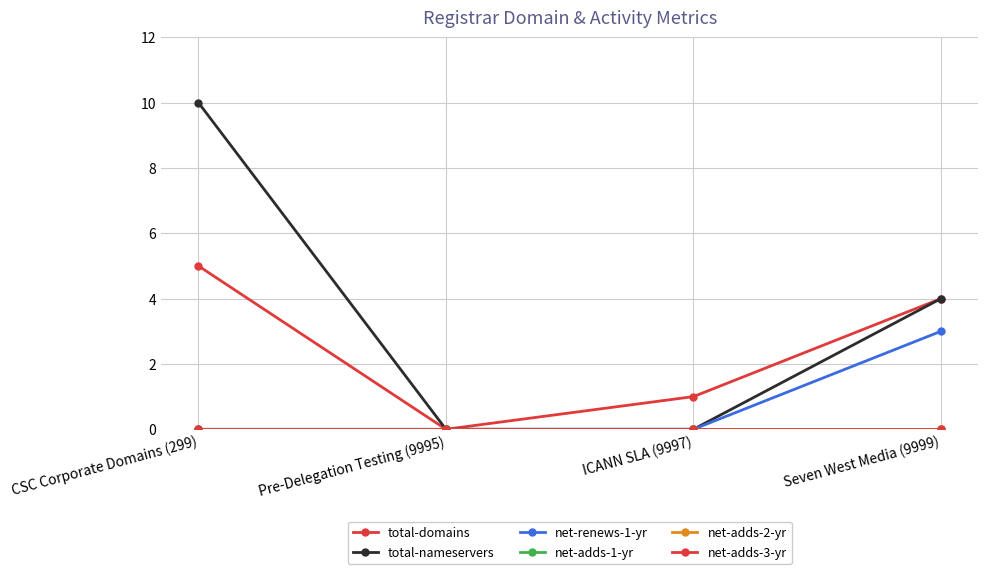

Does the chart have visible grid lines?

Yes